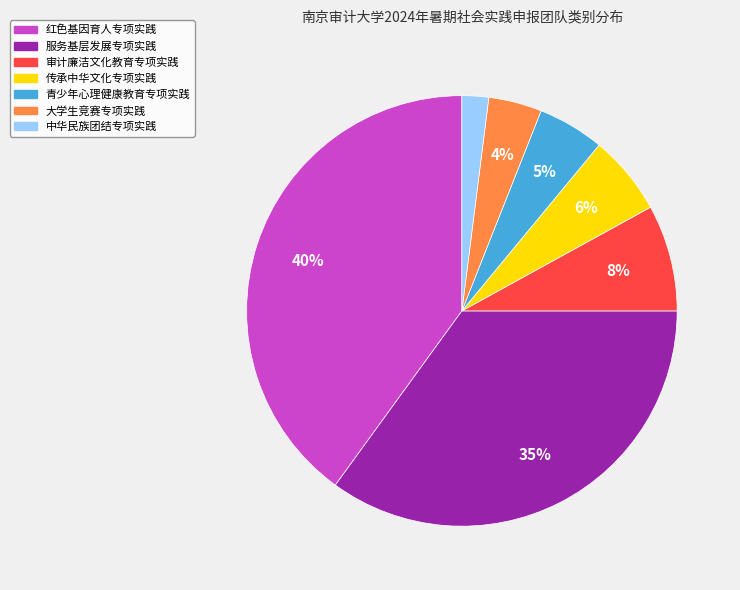

Count the number of slices in the pie.

7